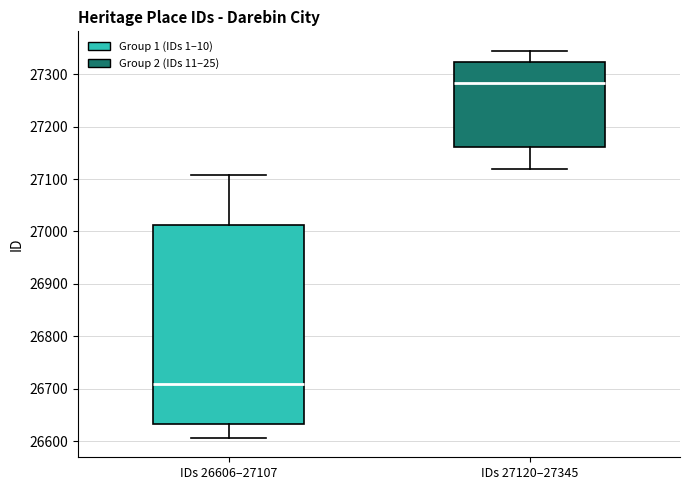

Reading left to right, transcribe this box plot: for each box, give where its median line is, the range the box spans, and where its two whiskers end, as read against the y-axis. The values are not printed on the chart, so give them approximately, as read against the axis.

IDs 26606–27107: median 26710, box 26630 to 27010, whiskers 26610 to 27110
IDs 27120–27345: median 27280, box 27160 to 27320, whiskers 27120 to 27350